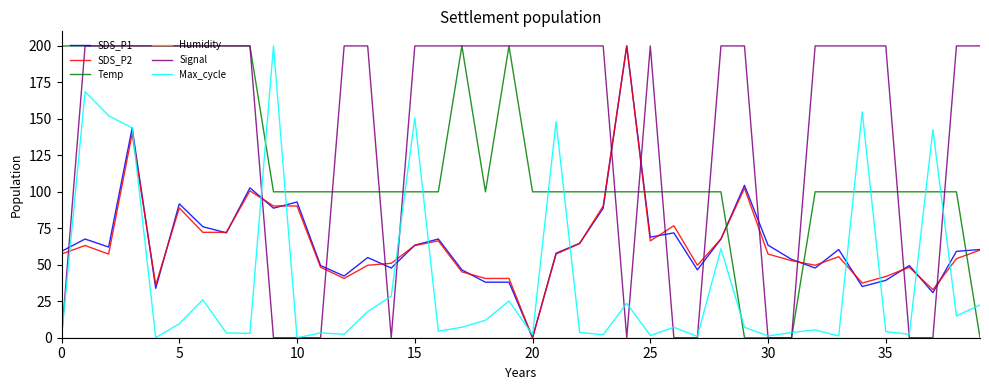

What is the greatest value displayed?

200.0